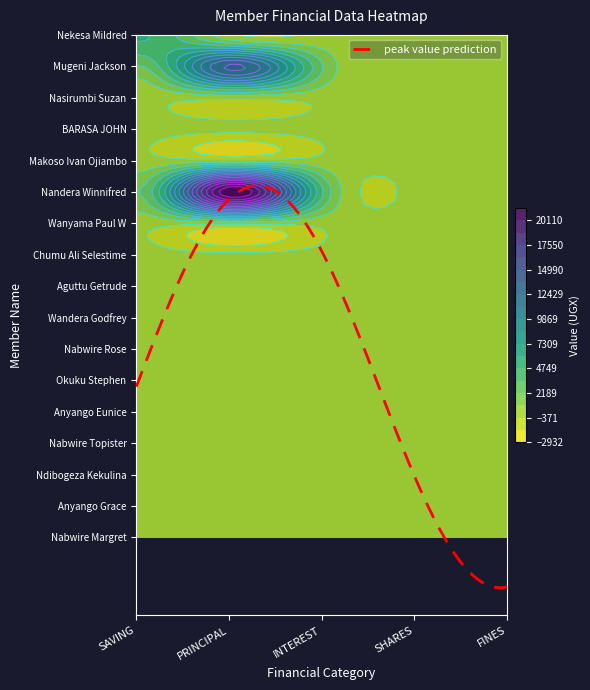

Read the Nandera Winnifred value at 2.

3700